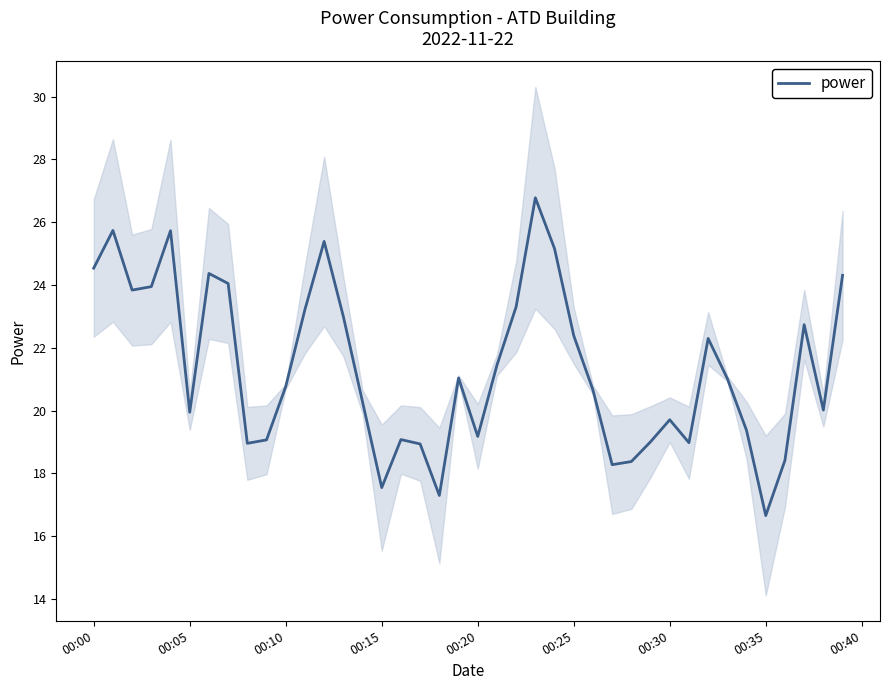

What is the difference between the maximum and minimum values?

10.1